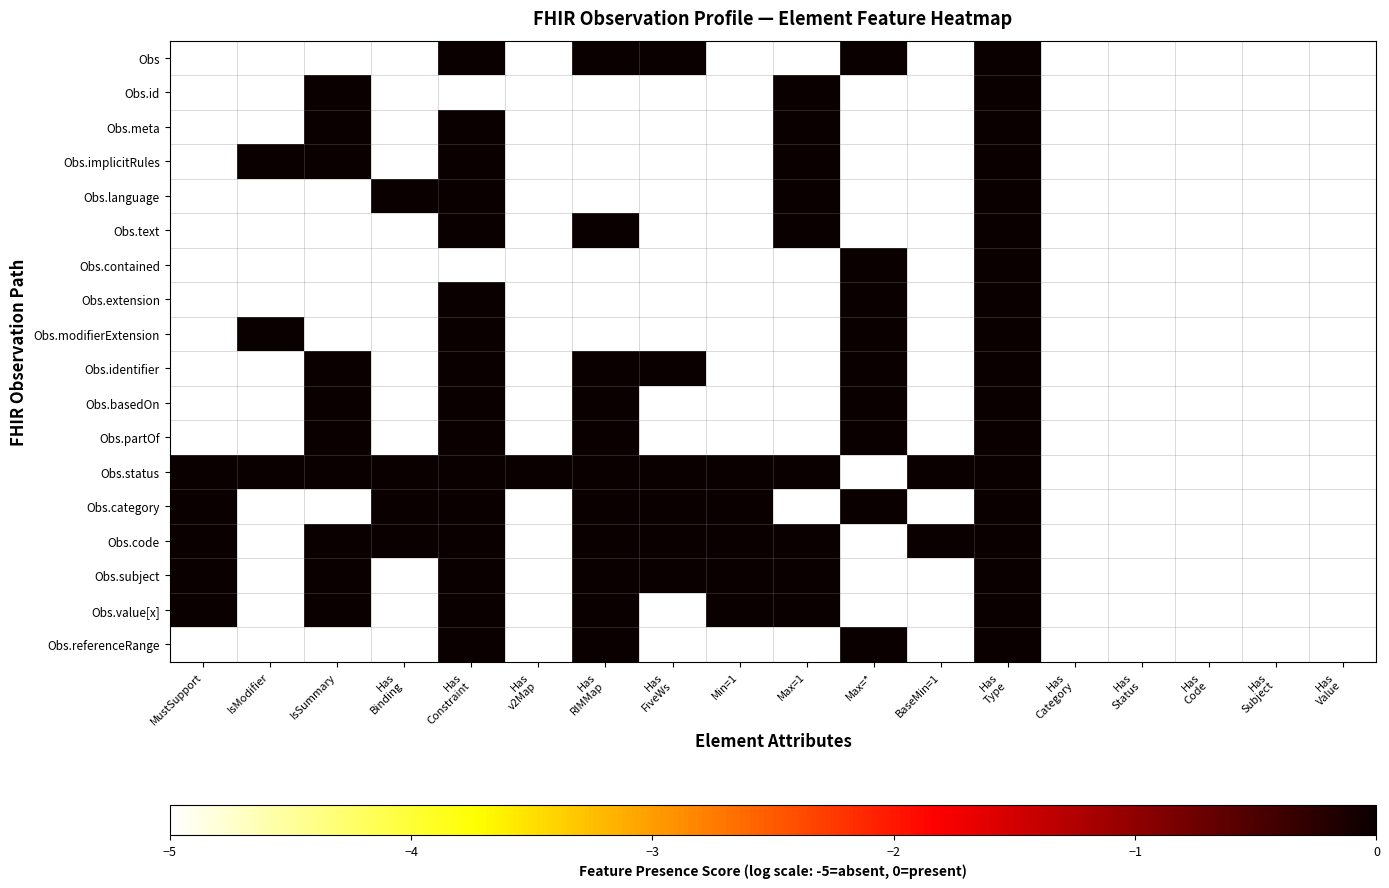

Which label corresponds to the largest value in the chart?

Has
Constraint